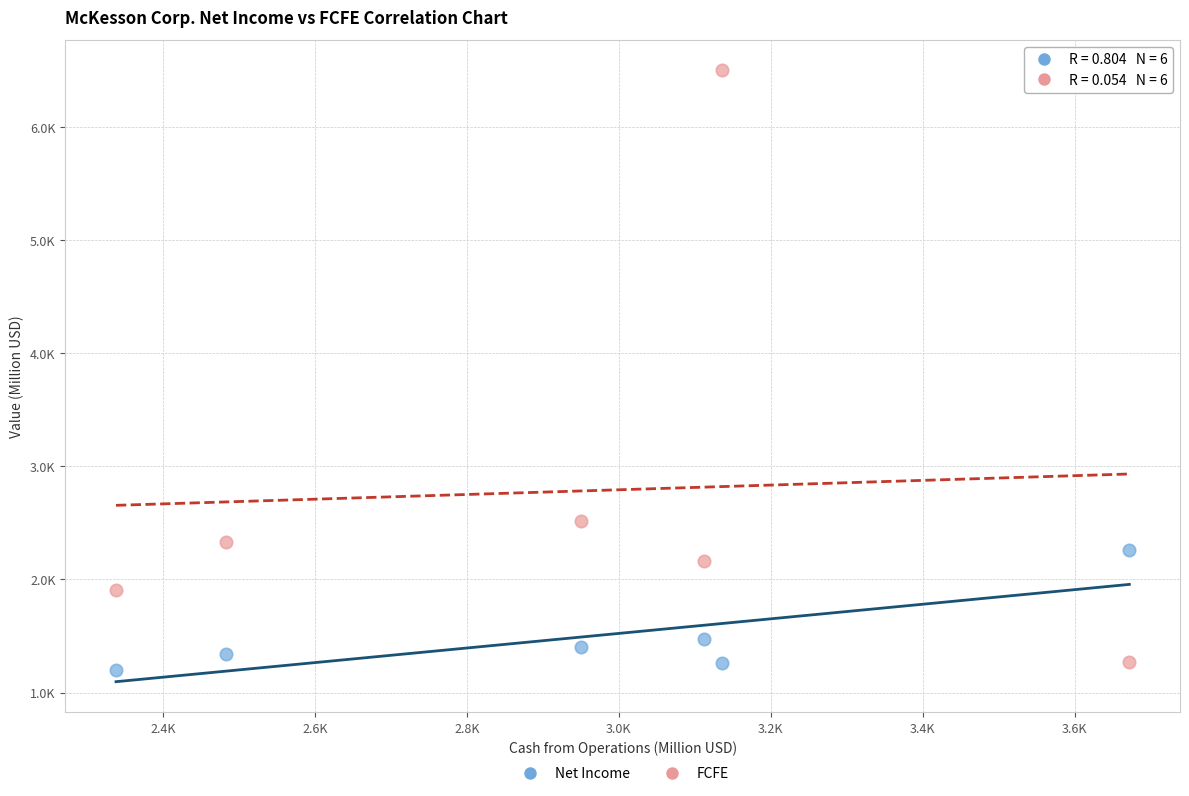

Which series has the widest spread of Y values?

FCFE